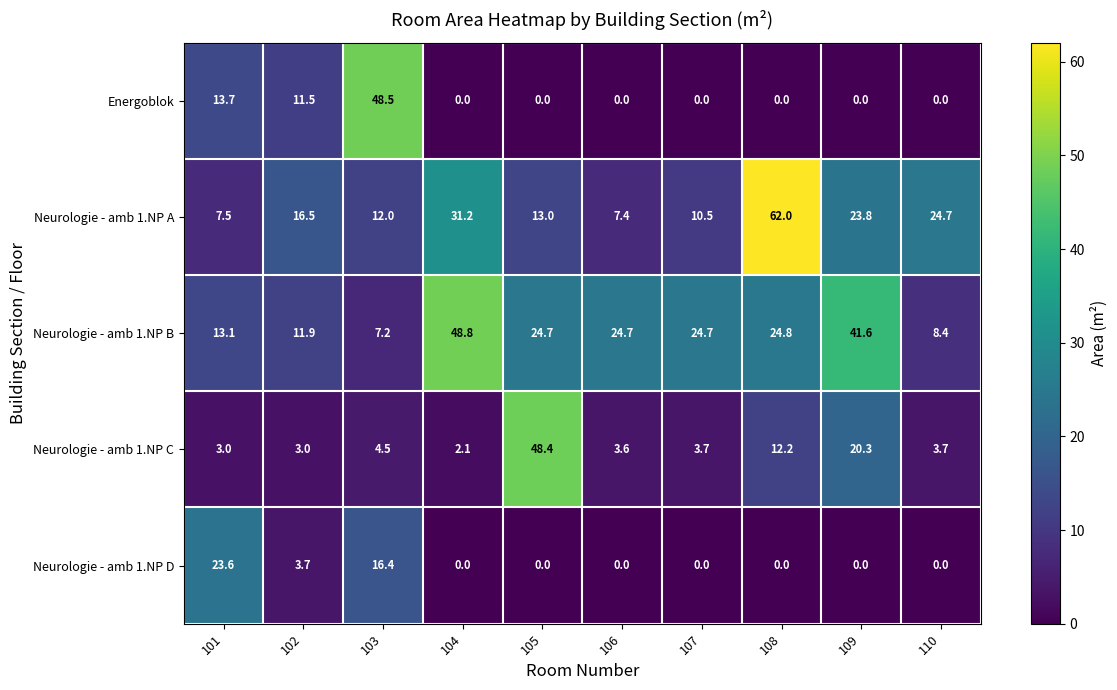

True or false: Energoblok has a value of 0.0 at 108.

True